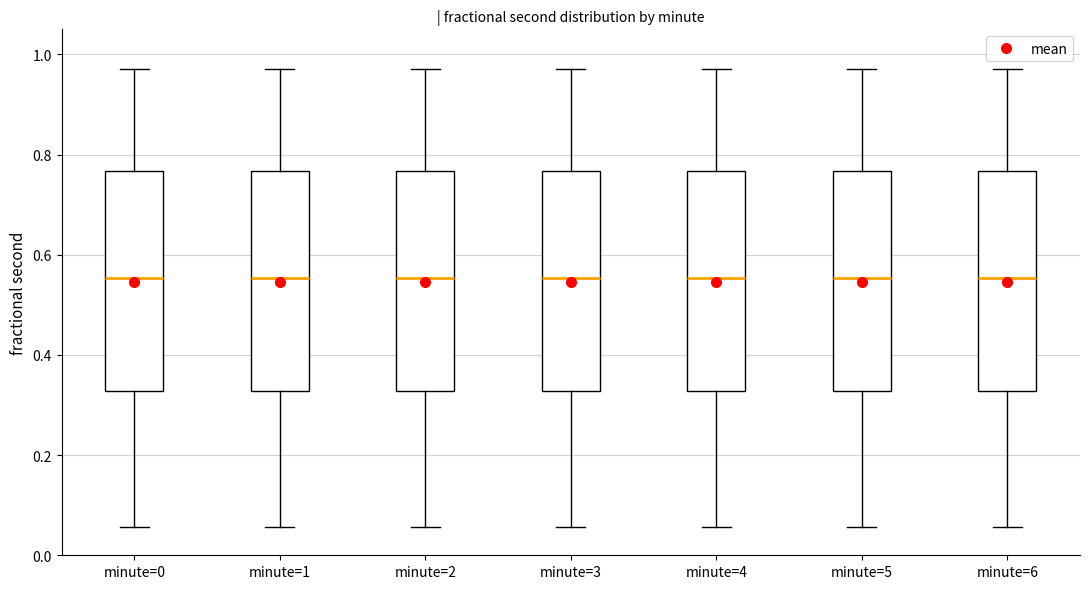

Reading left to right, read every box against the y-axis: the position of its median line, the range the box covers, and the ends of its whiskers. The values are not printed on the chart, so give them approximately, as read against the axis.

minute=0: median 0.56, box 0.32 to 0.76, whiskers 0.06 to 0.98
minute=1: median 0.56, box 0.32 to 0.76, whiskers 0.06 to 0.98
minute=2: median 0.56, box 0.32 to 0.76, whiskers 0.06 to 0.98
minute=3: median 0.56, box 0.32 to 0.76, whiskers 0.06 to 0.98
minute=4: median 0.56, box 0.32 to 0.76, whiskers 0.06 to 0.98
minute=5: median 0.56, box 0.32 to 0.76, whiskers 0.06 to 0.98
minute=6: median 0.56, box 0.32 to 0.76, whiskers 0.06 to 0.98